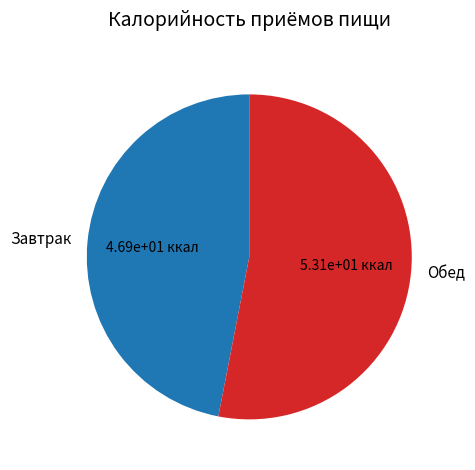

Is it true that Завтрак is 47% of the pie?

True